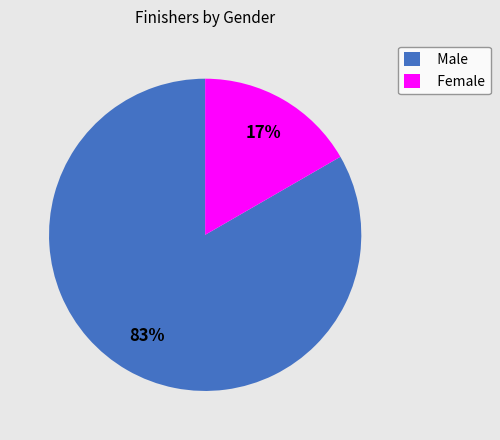

How many slices are in this pie chart?

2